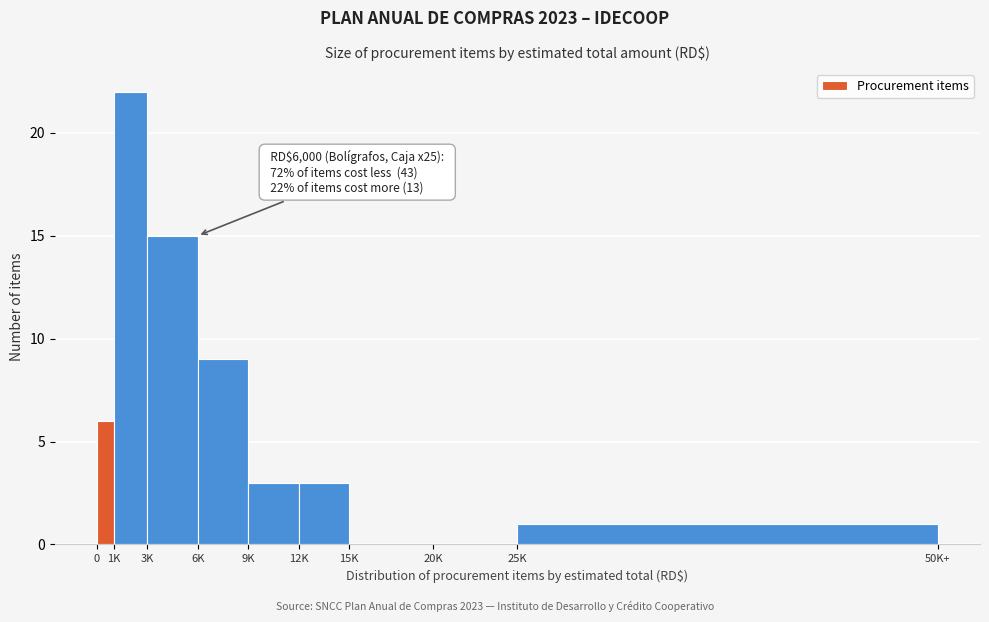

Reading left to right, what are all the values shown in this chart?

0=6	1K=22	3K=15	6K=9	9K=3	12K=3	15K=0	20K=0	25K=1